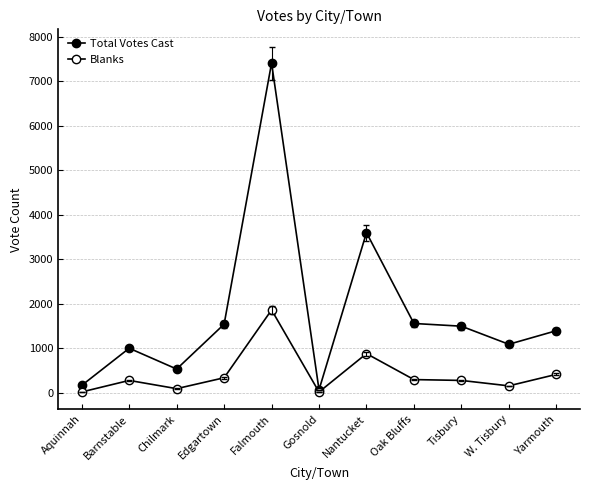

How many data points in Total Votes Cast are less than 1394?

5